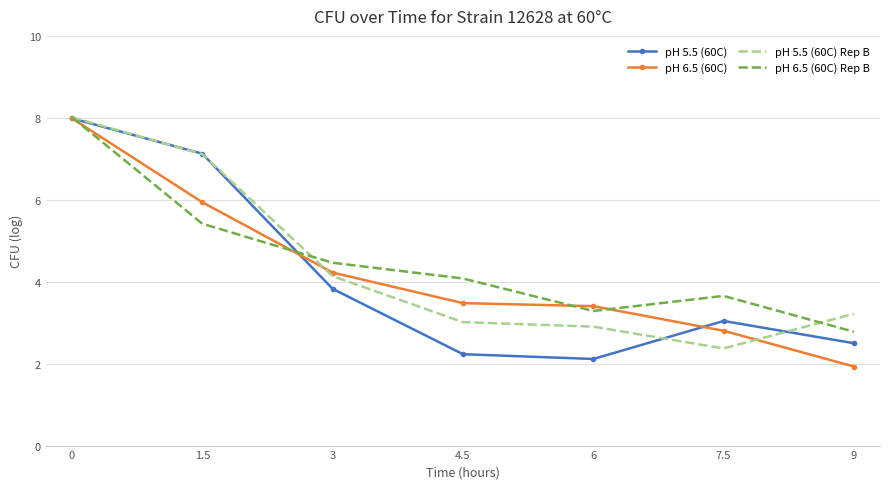

Between 3 and 9, which series saw the biggest shift?

pH 6.5 (60C)